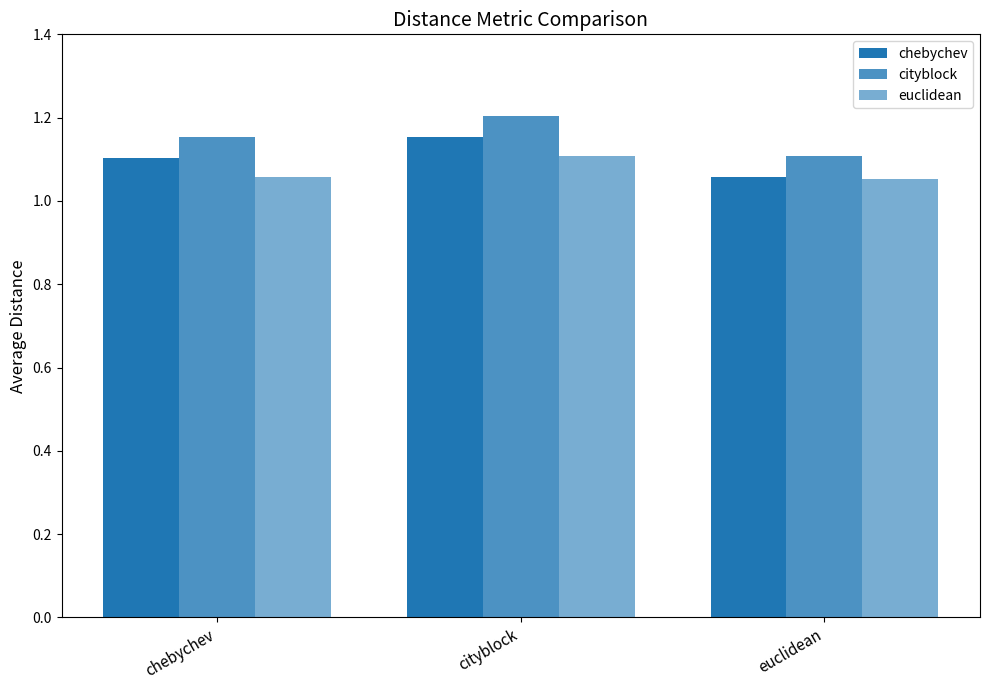

At which category does the chart reach its minimum across all series?

euclidean